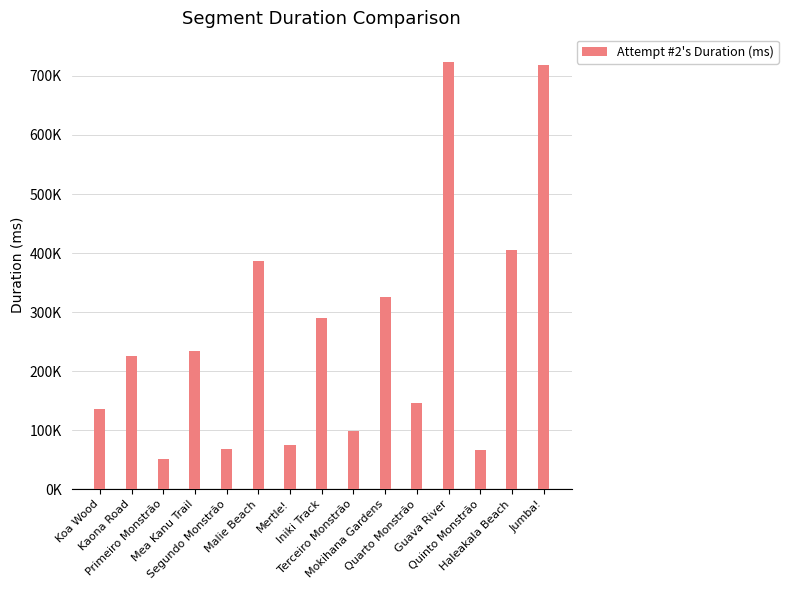

Reading left to right, what are all the values shown in this chart?

Koa Wood=135380	Kaona Road=225359	Primeiro Monstrão=51394	Mea Kanu Trail=233923	Segundo Monstrão=68886	Malie Beach=386892	Mertle!=74715	Iniki Track=290017	Terceiro Monstrão=99115	Mokihana Gardens=326058	Quarto Monstrão=145797	Guava River=723513	Quinto Monstrão=65655	Haleakala Beach=405917	Jumba!=718871